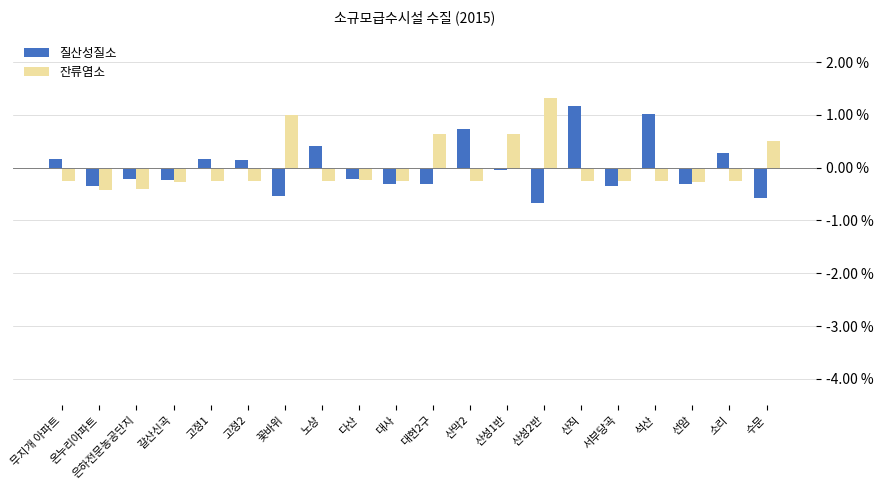

What value does the 잔류염소 series have at 산막2?

-0.2